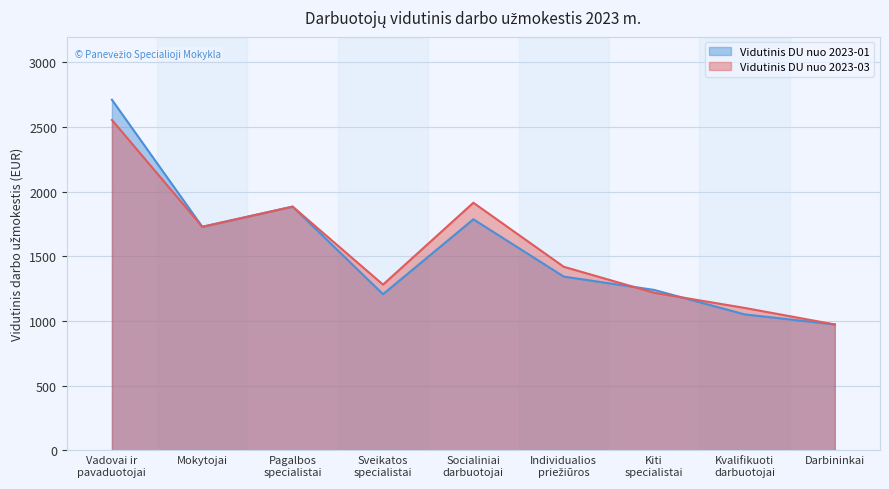

True or false: Vidutinis DU nuo 2023-03 has more than 2 interior local peaks.

False